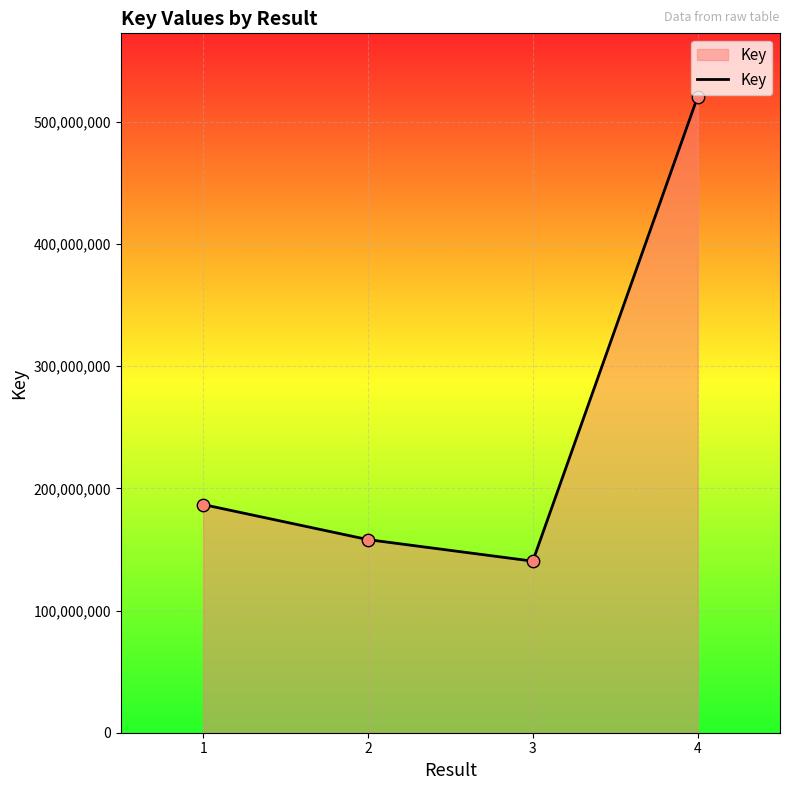

What is the change in value from 2 to 3?

-17640658